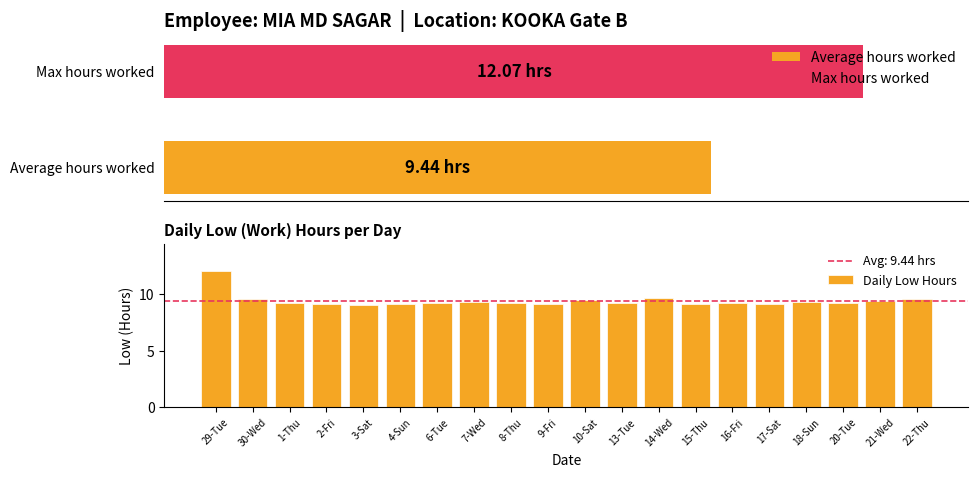

What is the maximum value shown in the chart?

12.1